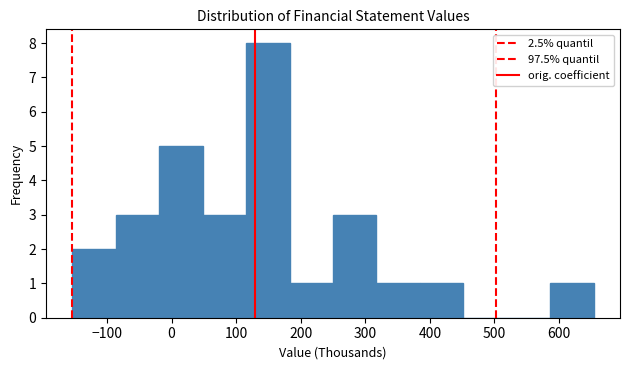

Reading left to right, list every bar in this chart as the range it spans on the x-axis followed by its height. Neither the bar edges nor the heights are printed on the chart, so give them approximately, as read against the axes.

-150 to -90: 2
-90 to -20: 3
-20 to 50: 5
50 to 120: 3
120 to 180: 8
180 to 250: 1
250 to 320: 3
320 to 380: 1
380 to 450: 1
450 to 520: 0
520 to 590: 0
590 to 650: 1